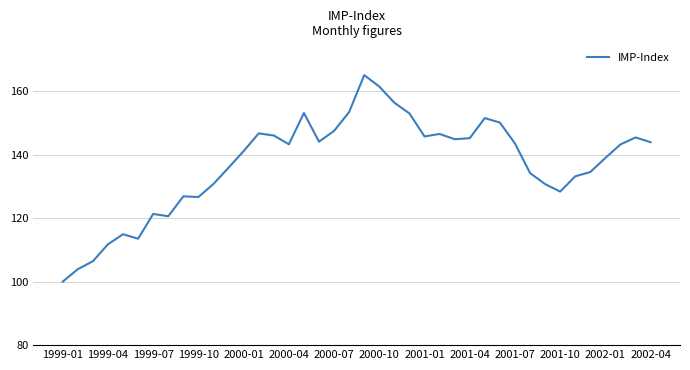

What is the greatest value displayed?

165.0